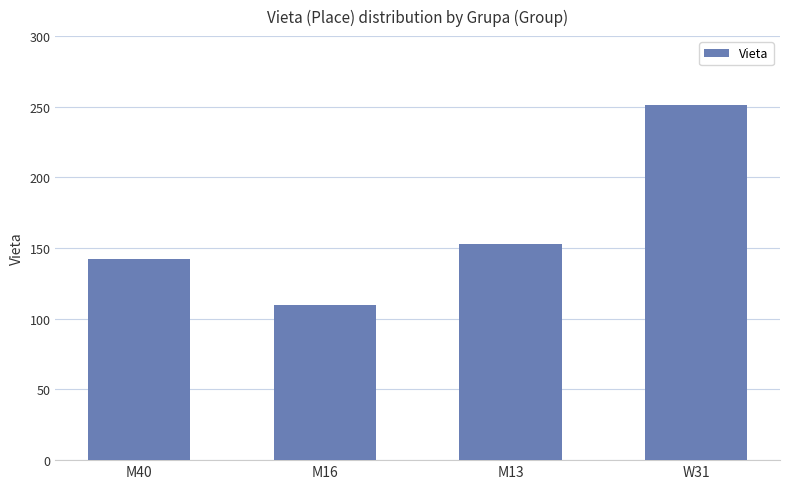

What is the label of the 1st bar from the left?

M40